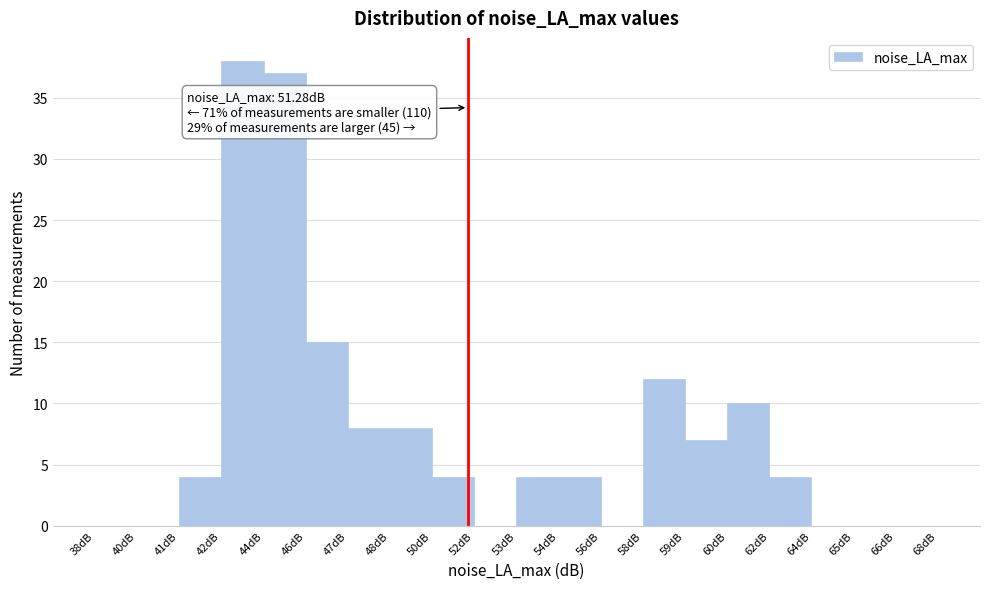

Reading left to right, what are all the values shown in this chart?

38dB=0	40dB=0	41dB=4	42dB=38	44dB=37	46dB=15	47dB=8	48dB=8	50dB=4	52dB=0	53dB=4	54dB=4	56dB=0	58dB=12	59dB=7	60dB=10	62dB=4	64dB=0	65dB=0	66dB=0